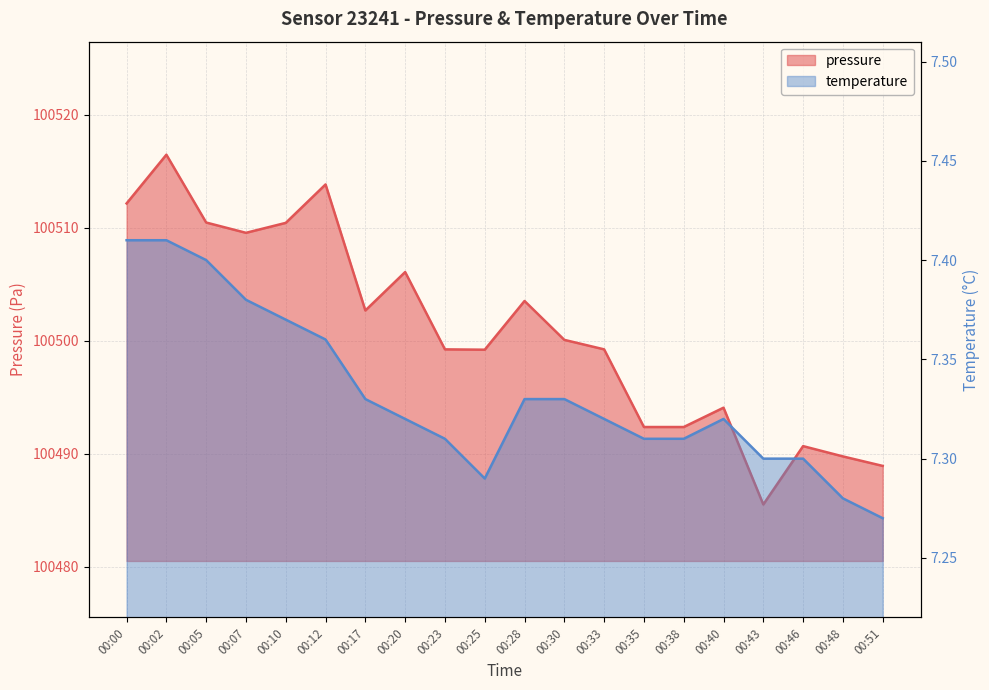

Rank the series at 00:35 from lowest to highest value.

temperature, pressure